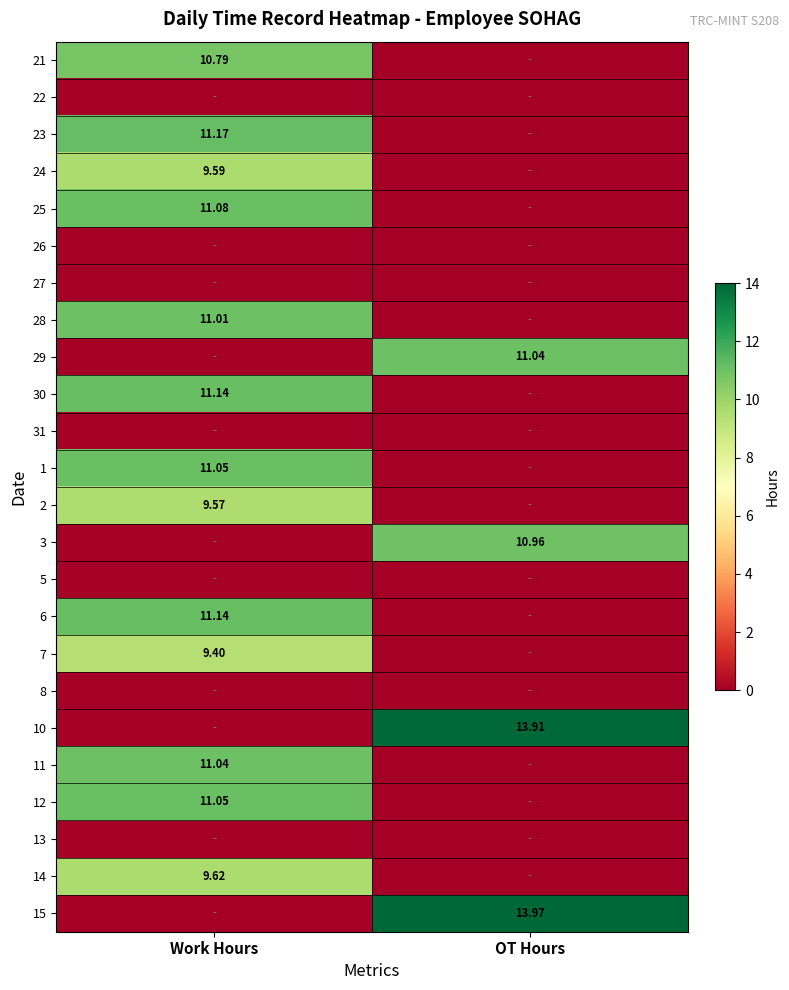

Between OT Hours and Work Hours, which is larger?

Work Hours